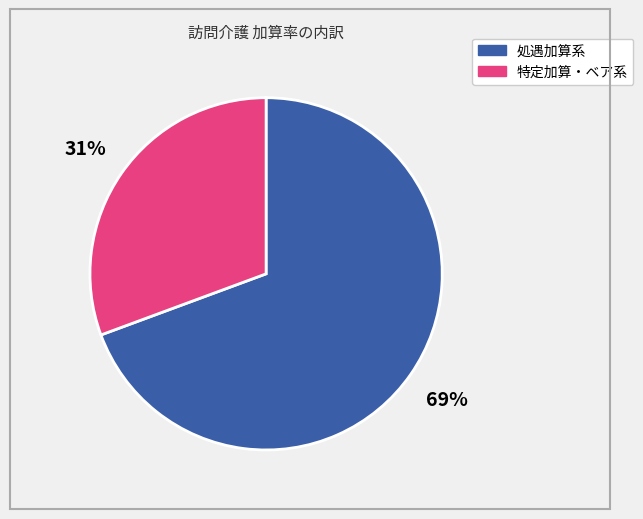

To the nearest percent, what percentage of the pie is 特定加算・ベア系?

31%